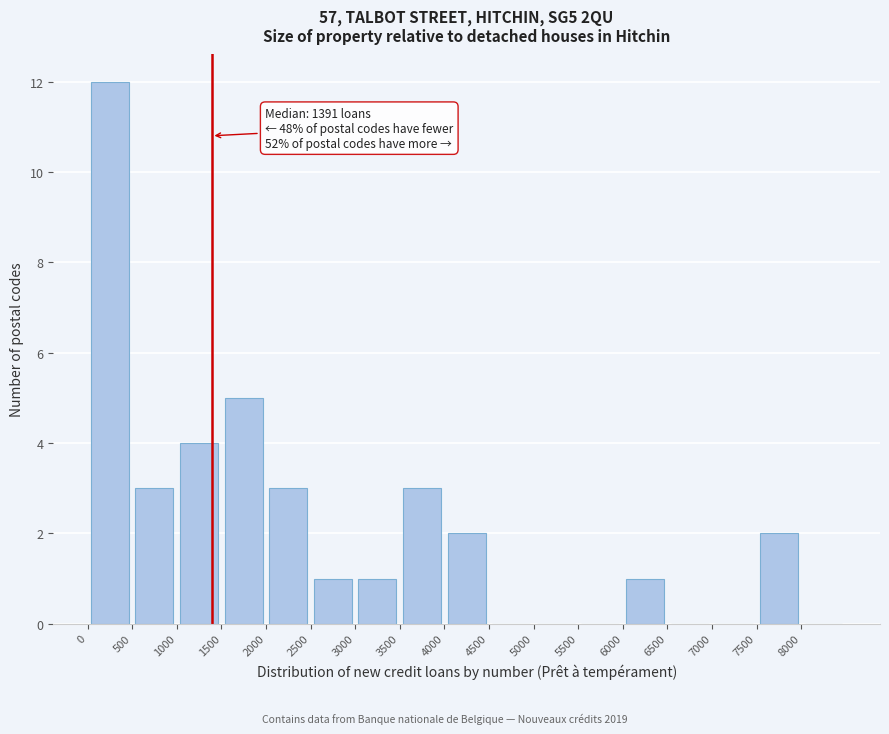

Which range on the x-axis has the tallest bar?

0 to 500